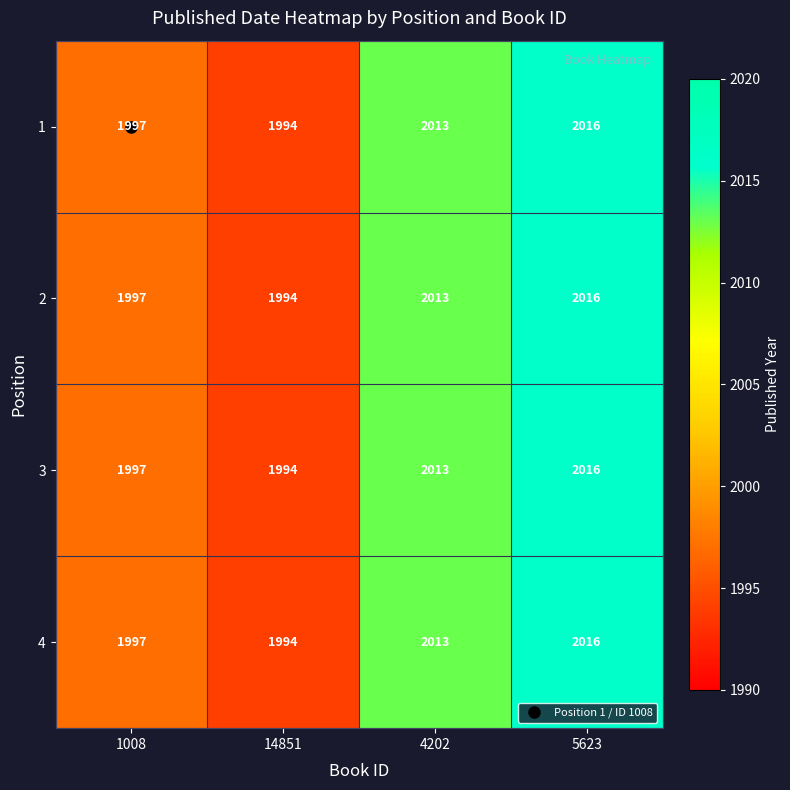

What is the sum of the 4 values at 5623 and 14851?

4010